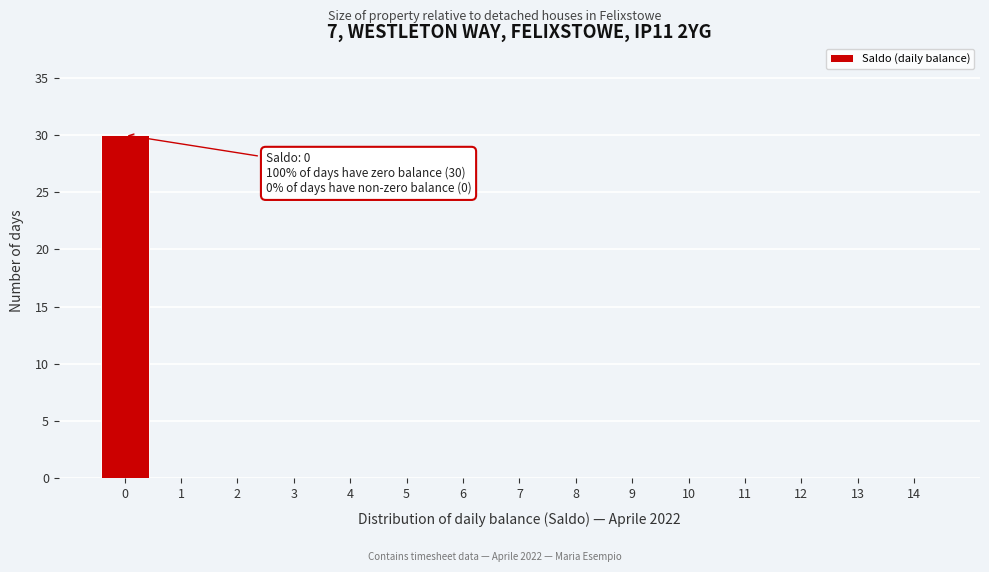

Reading right to left, list all the values displayed in this chart.

14=0	13=0	12=0	11=0	10=0	9=0	8=0	7=0	6=0	5=0	4=0	3=0	2=0	1=0	0=30